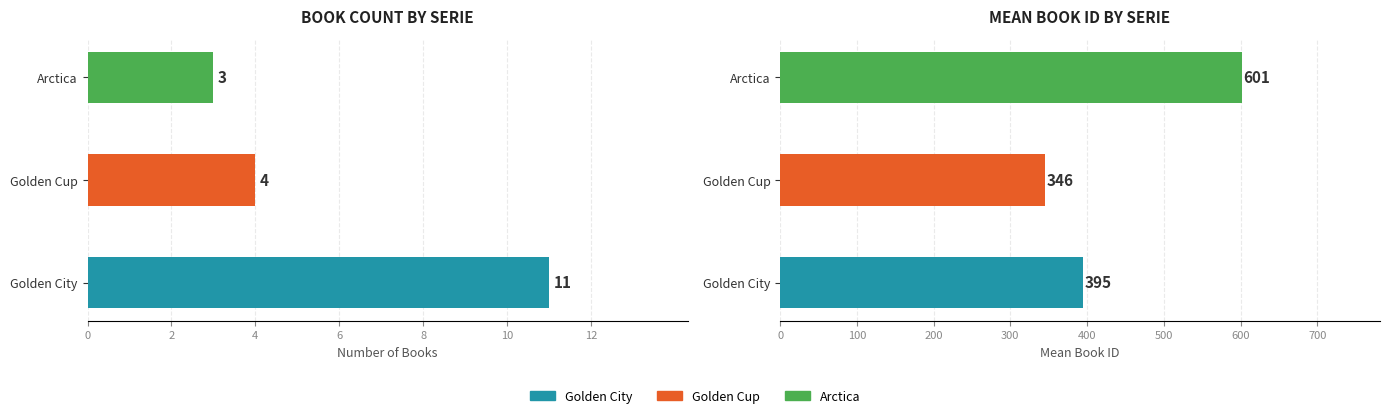

Is the value of Book Count at Arctica greater than the value of Mean ID at Golden City?

No